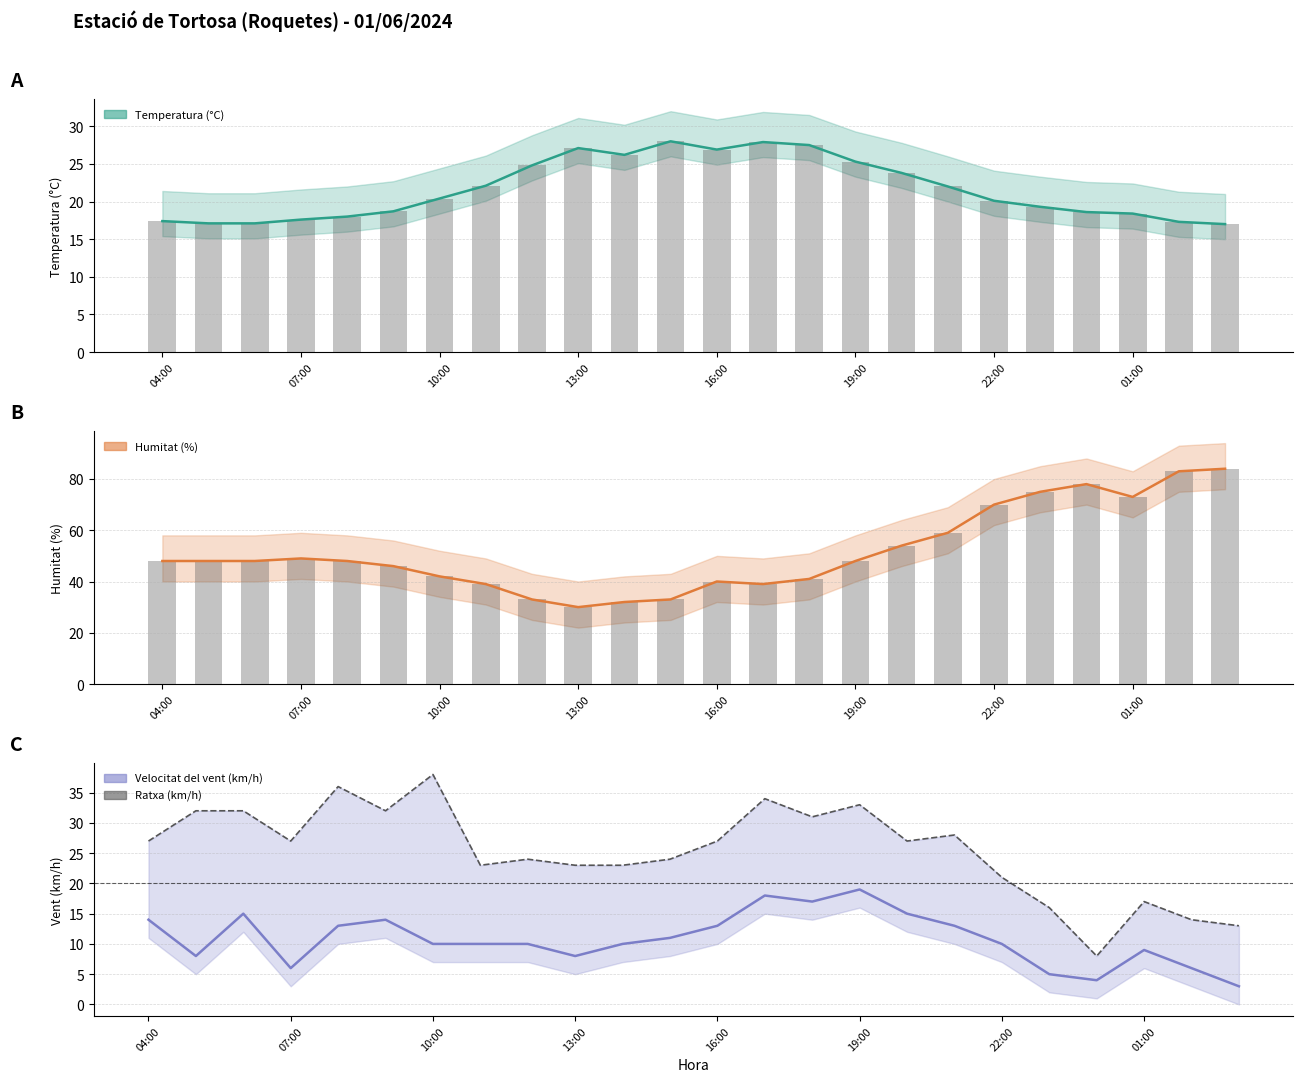

Between 22:00 and 13:00, which is larger?

22:00